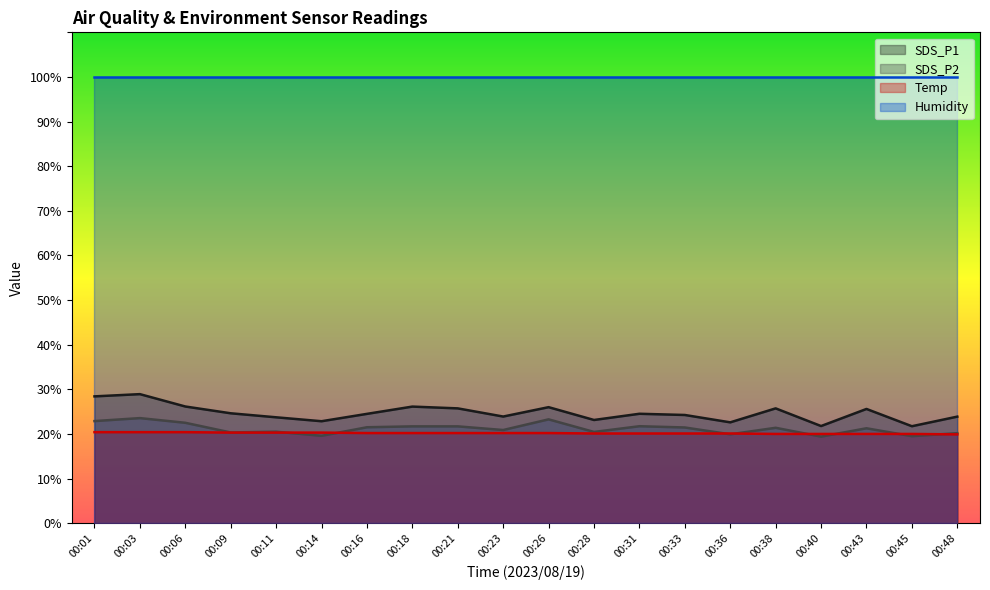

Between 00:01 and 00:11, which is larger?

00:01